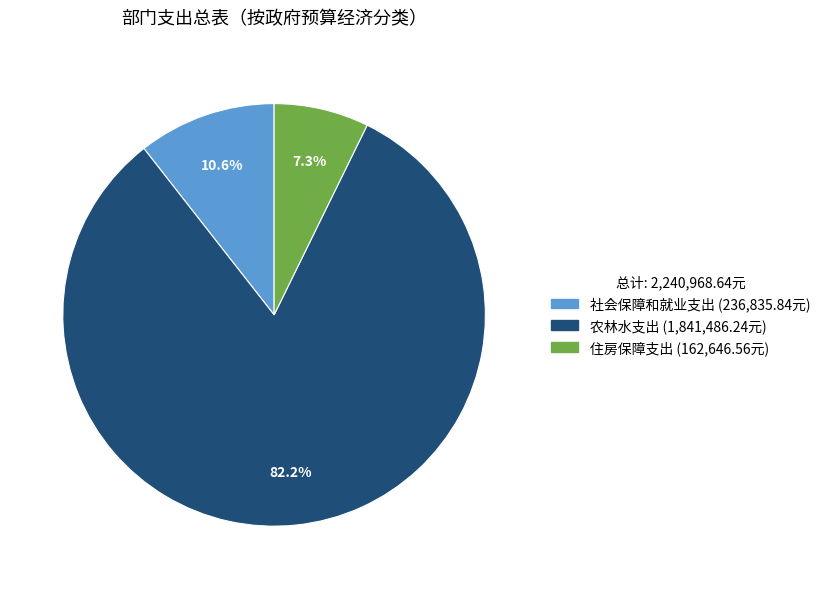

Which category has the biggest portion of the pie?

农林水支出